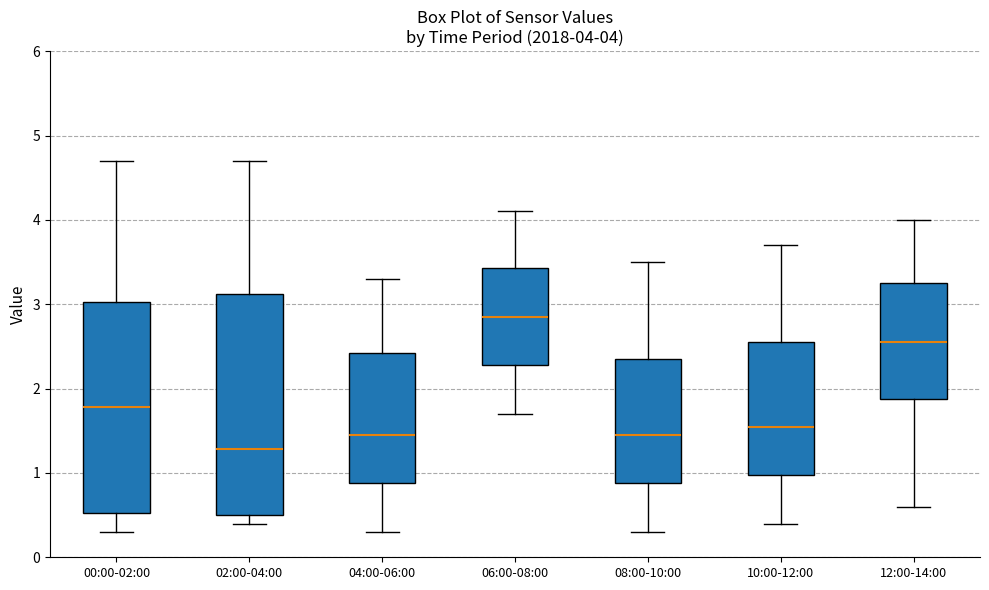

Which box's median line is the highest?

06:00-08:00